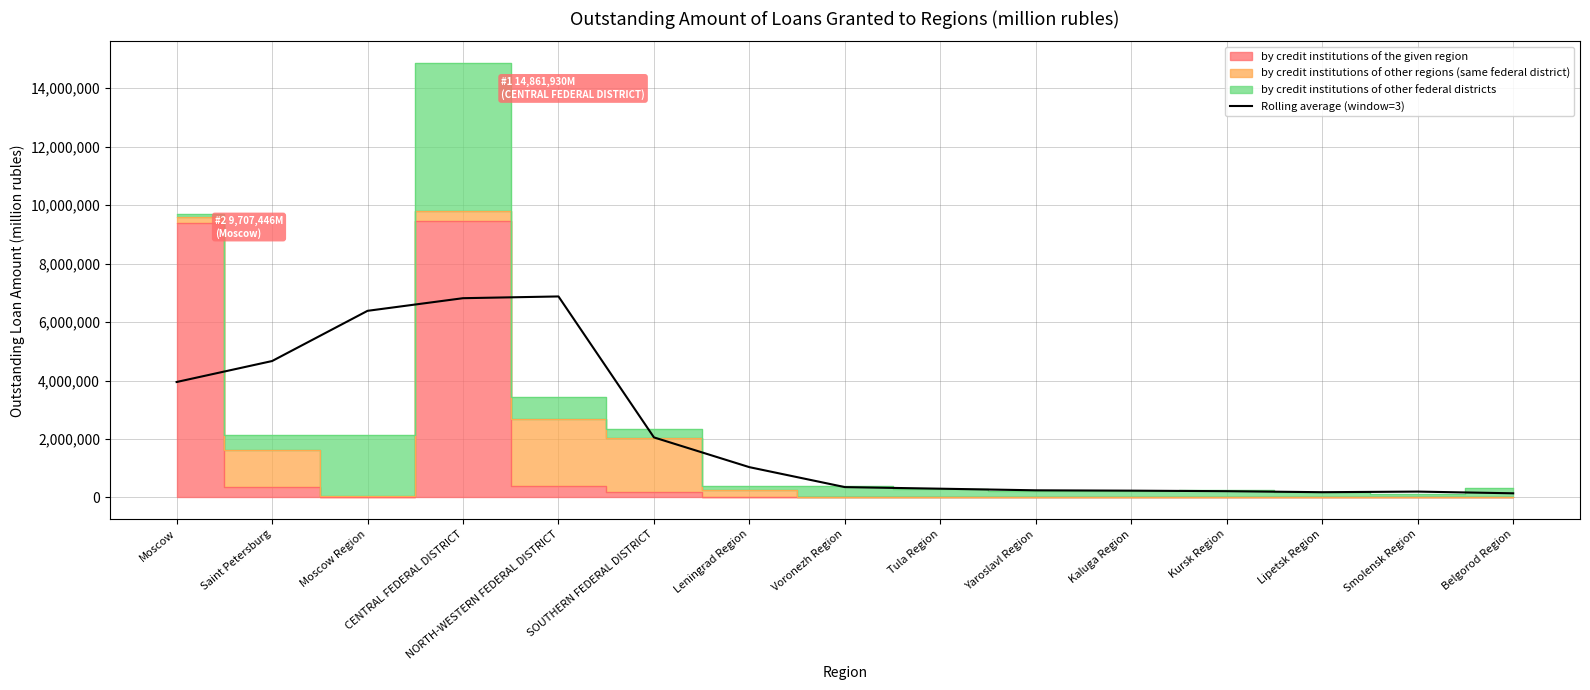

What is the smallest value displayed?

141695.0